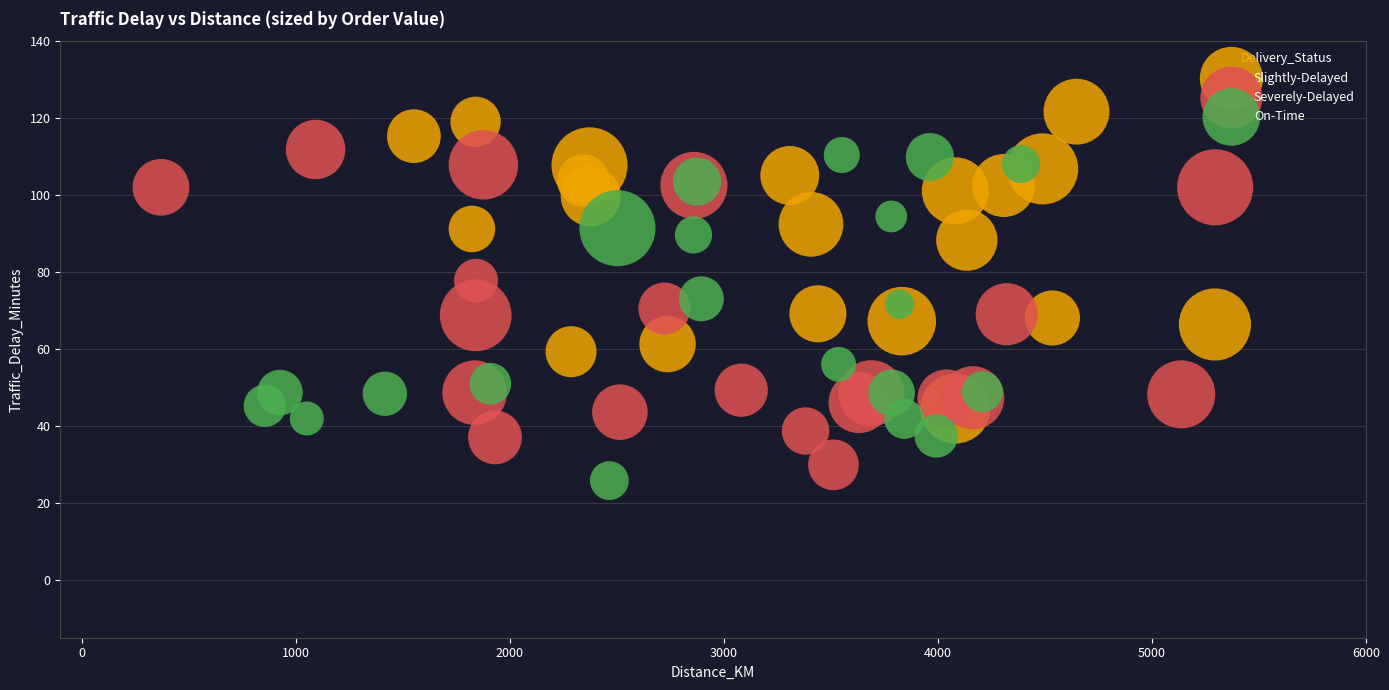

Which series reaches the minimum Y coordinate?

On-Time